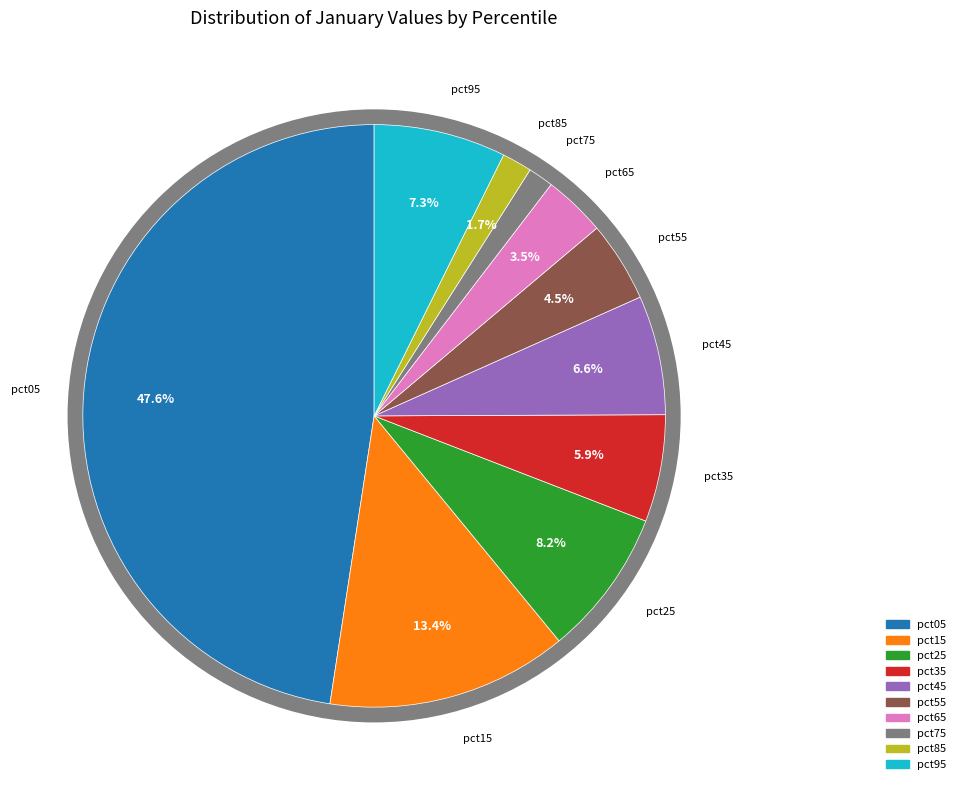

The pct95 slice represents 1% of the pie. True or false?

False